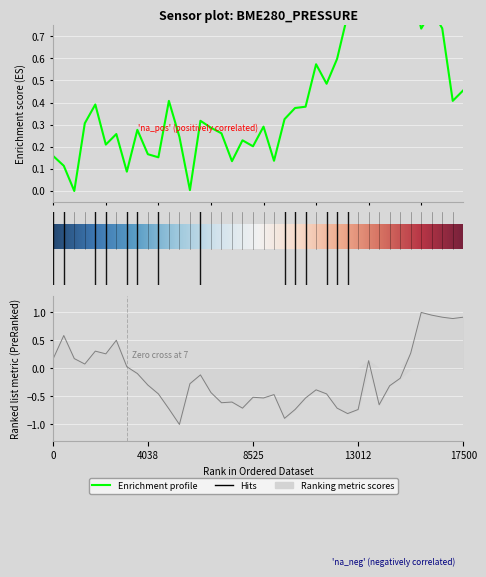

How many lines are shown in the chart?

2